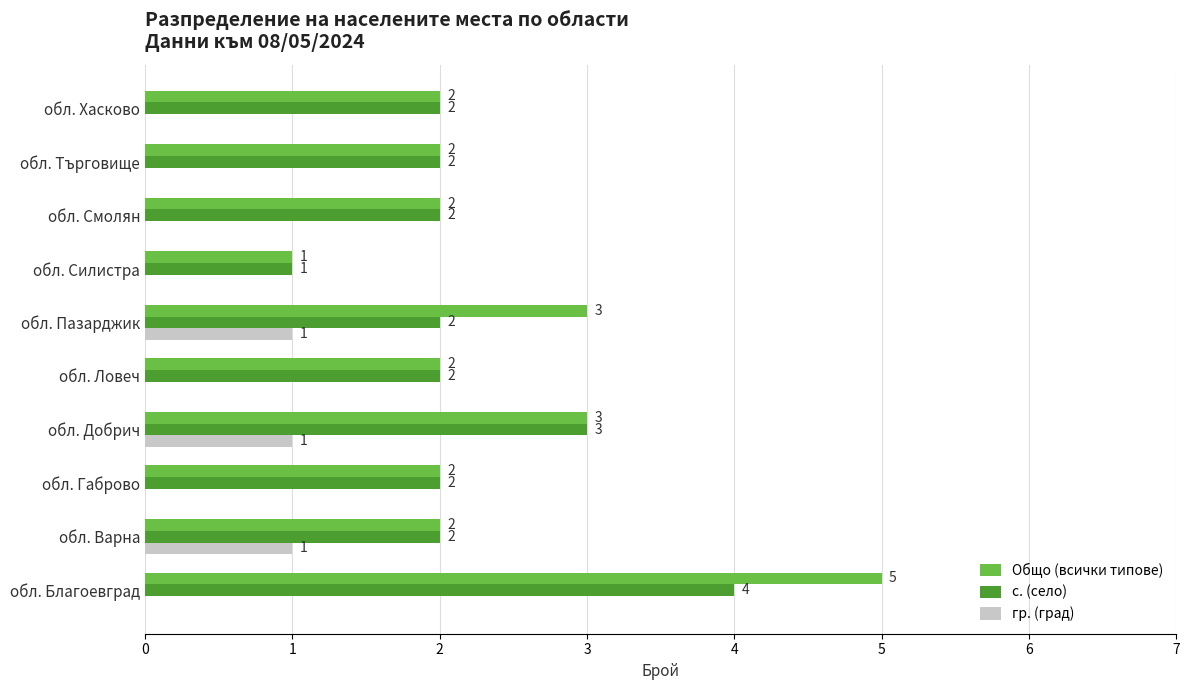

The value of с. (село) at обл. Пазарджик is 1. True or false?

False